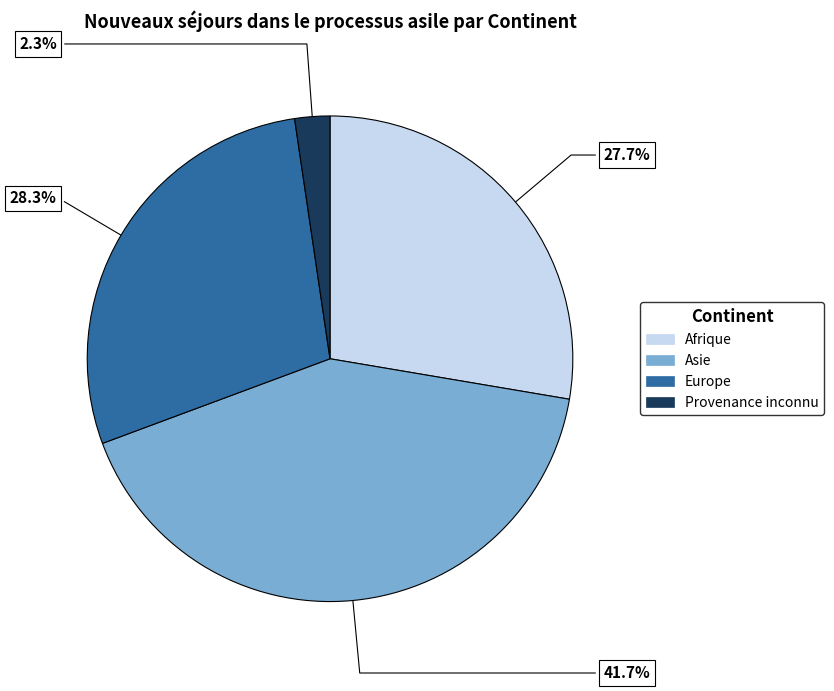

Between Provenance inconnu and Asie, which is larger?

Asie